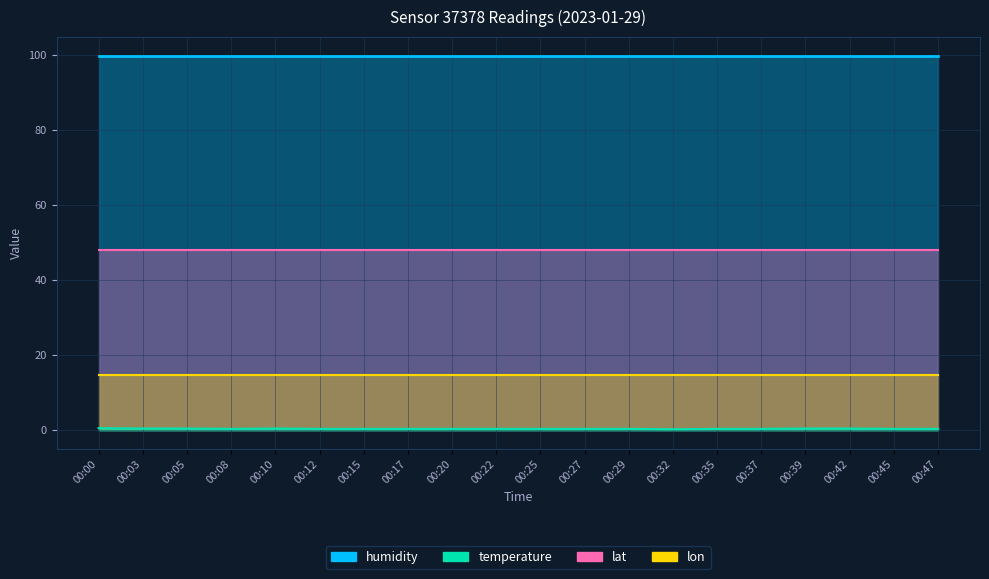

What is the spread (max minus min) of values at 00:29?

99.5